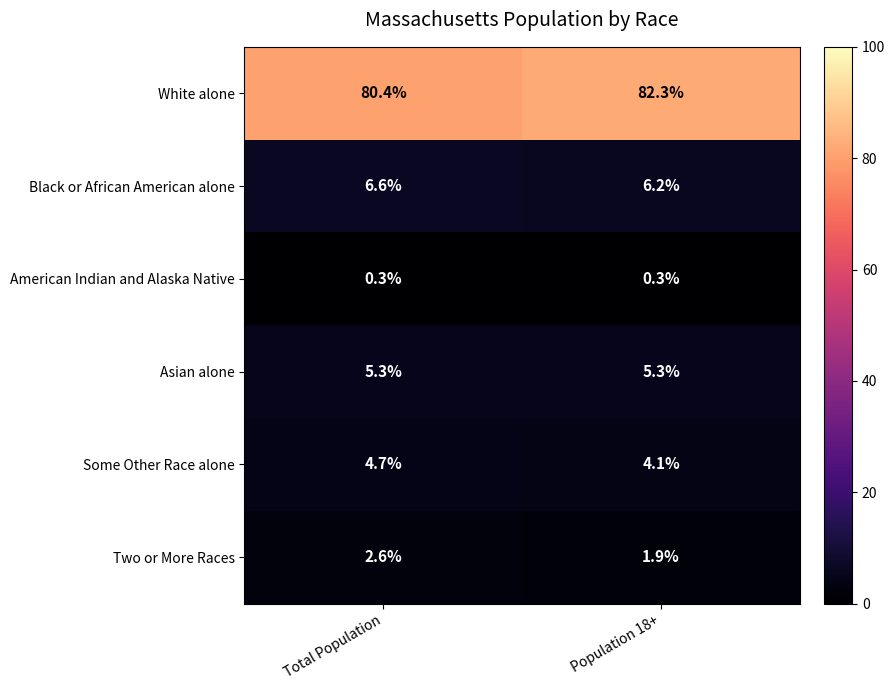

True or false: Two or More Races has a value of 2.6 at Total Population.

True